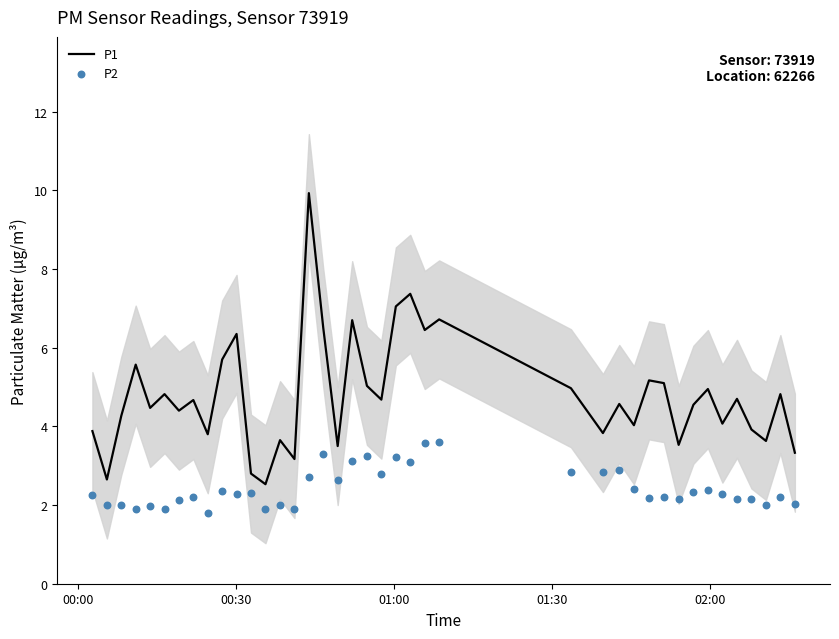

Which series has the largest total across all categories?

P1